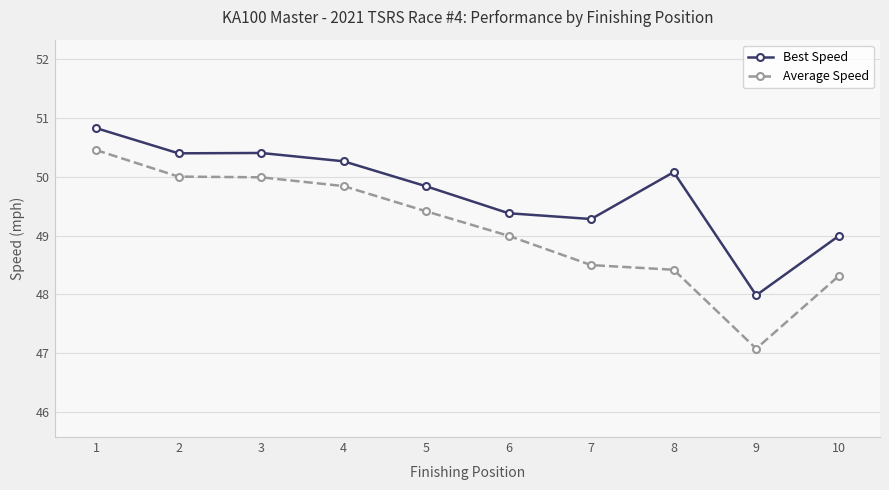

What is the value of the Average Speed point at the 6th from the left?

49.0